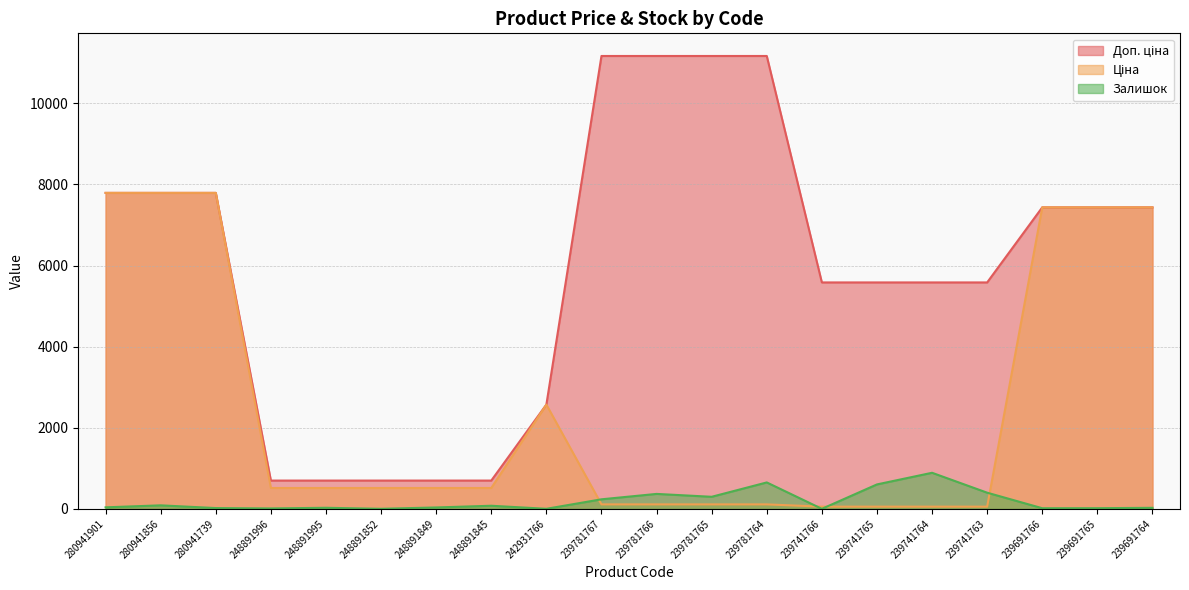

What is the total value across all series at 248891849?

1250.8